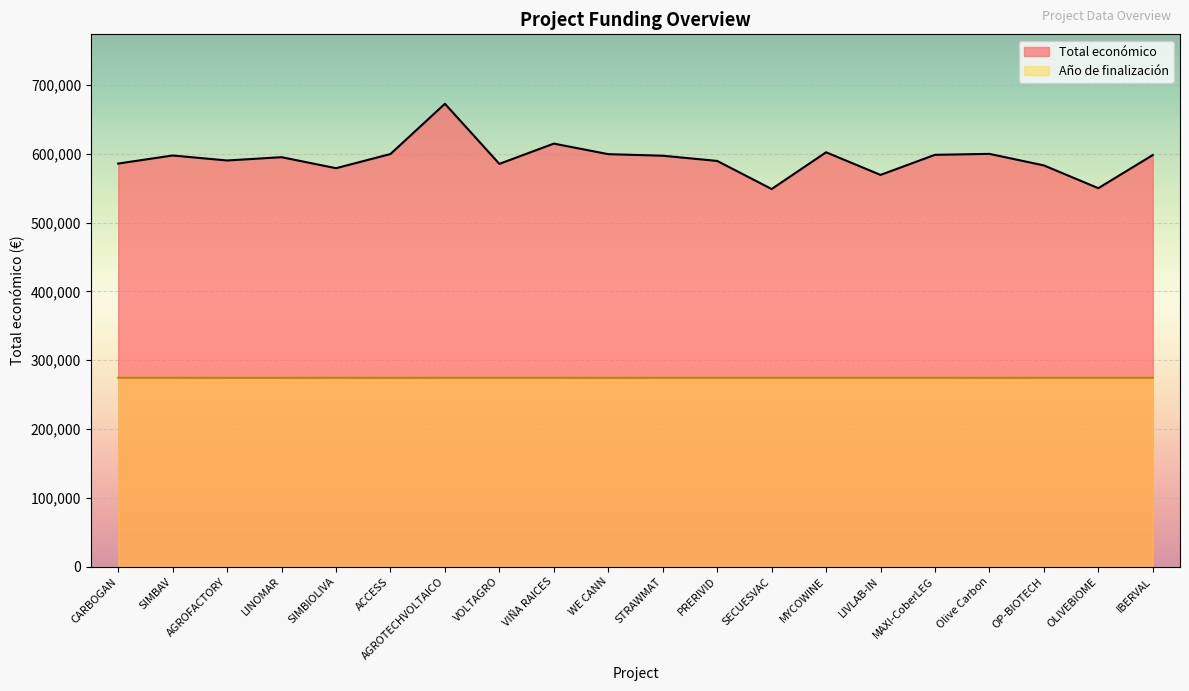

What is the total value across all series at OLIVEBIOME?

824655.1